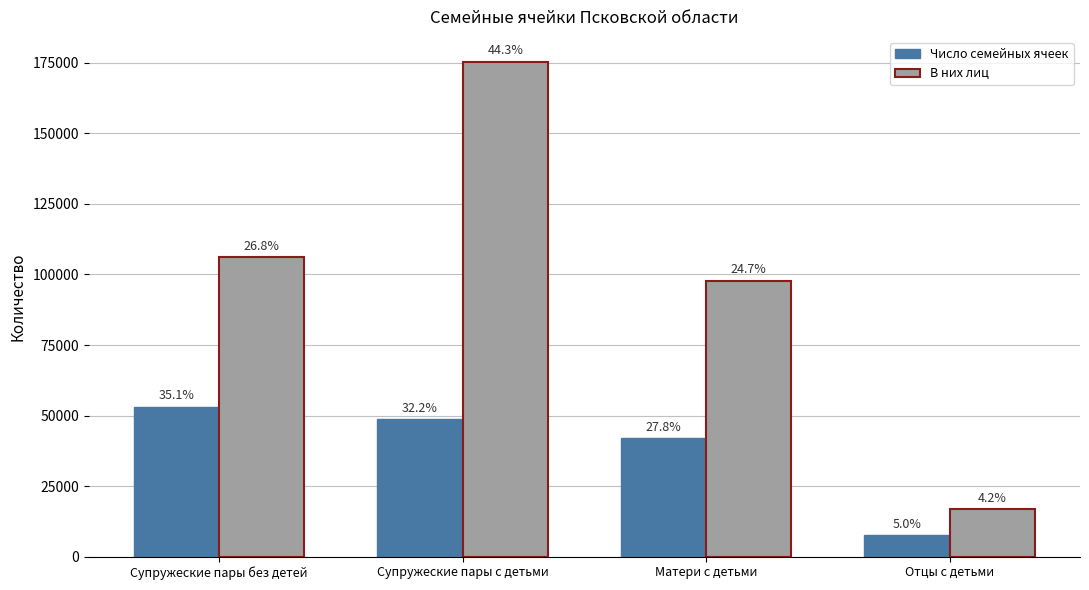

At how many categories does at least one series exceed 9884?

4